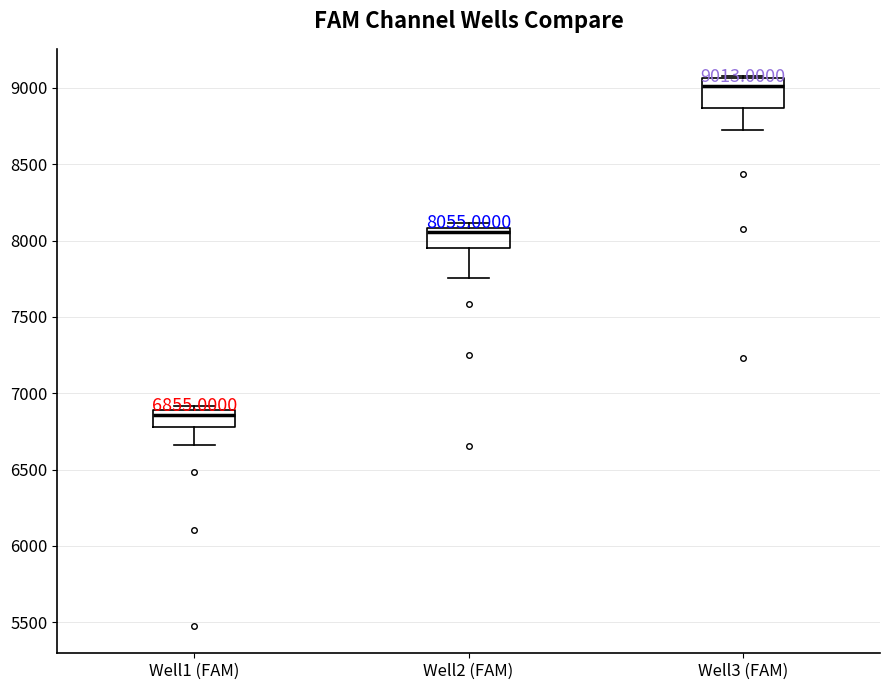

Comparing the boxes themselves (not the whiskers), which one is the tallest?

Well3 (FAM)